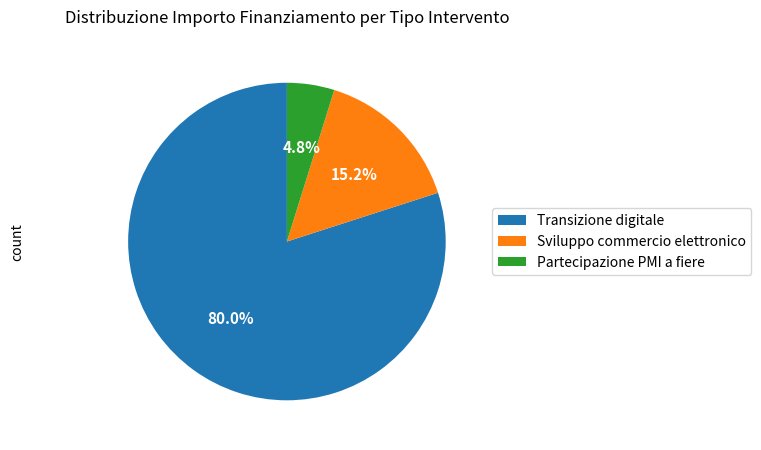

Does Sviluppo commercio elettronico represent more than half of the total?

No